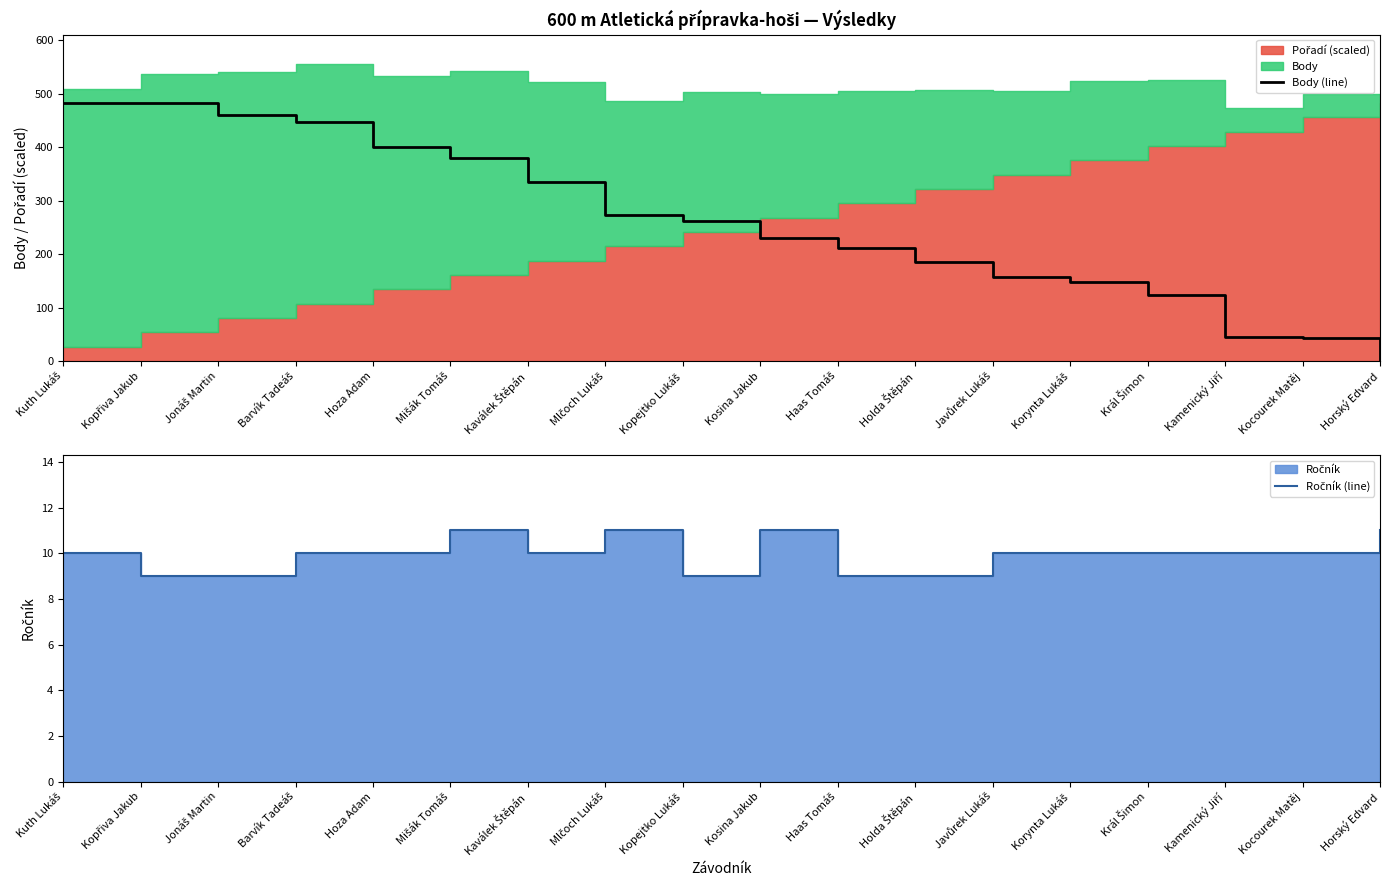

Is it true that Ročník (line) equals 10 at Hoza Adam?

True